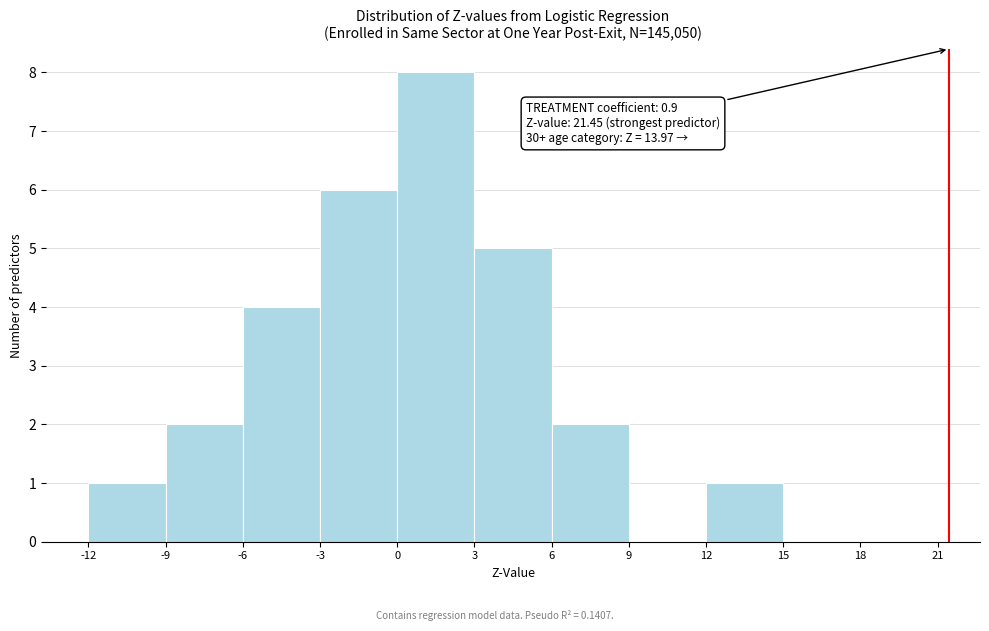

Over which range of the x-axis is the bar tallest?

0 to 3